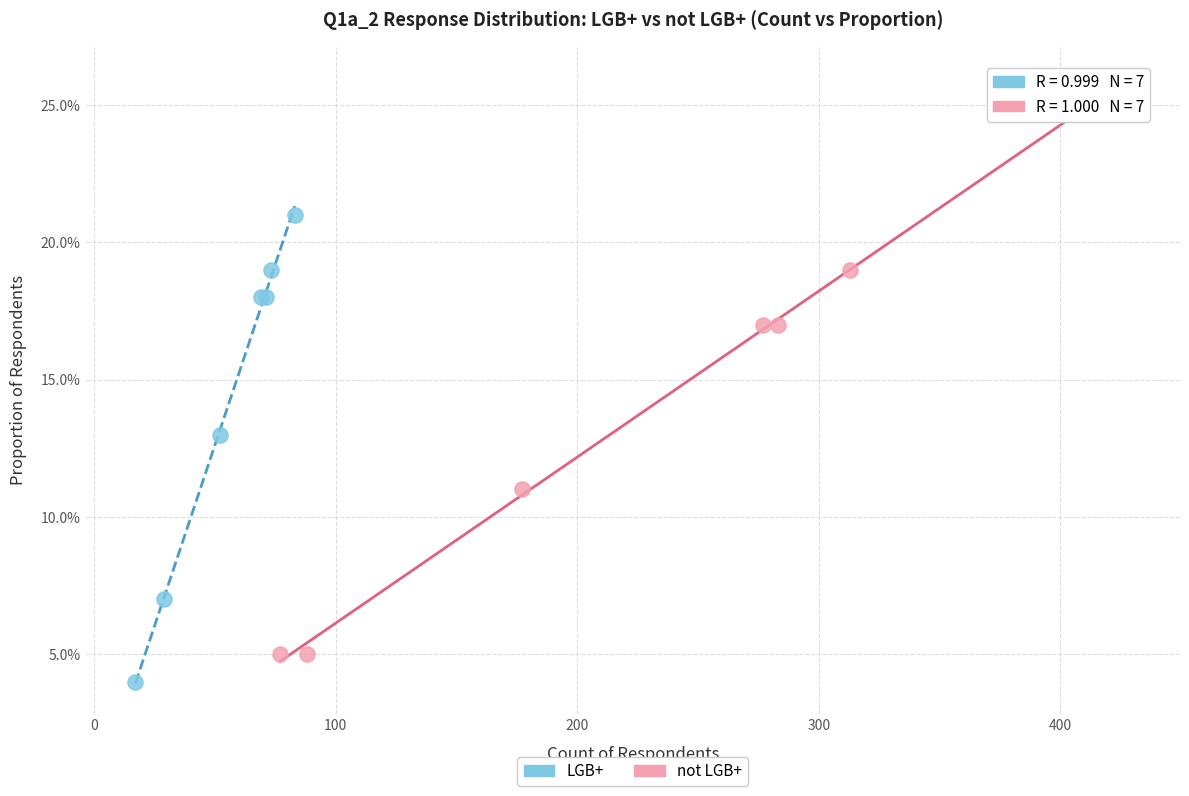

What are all the series names shown in the legend?

LGB+, not LGB+